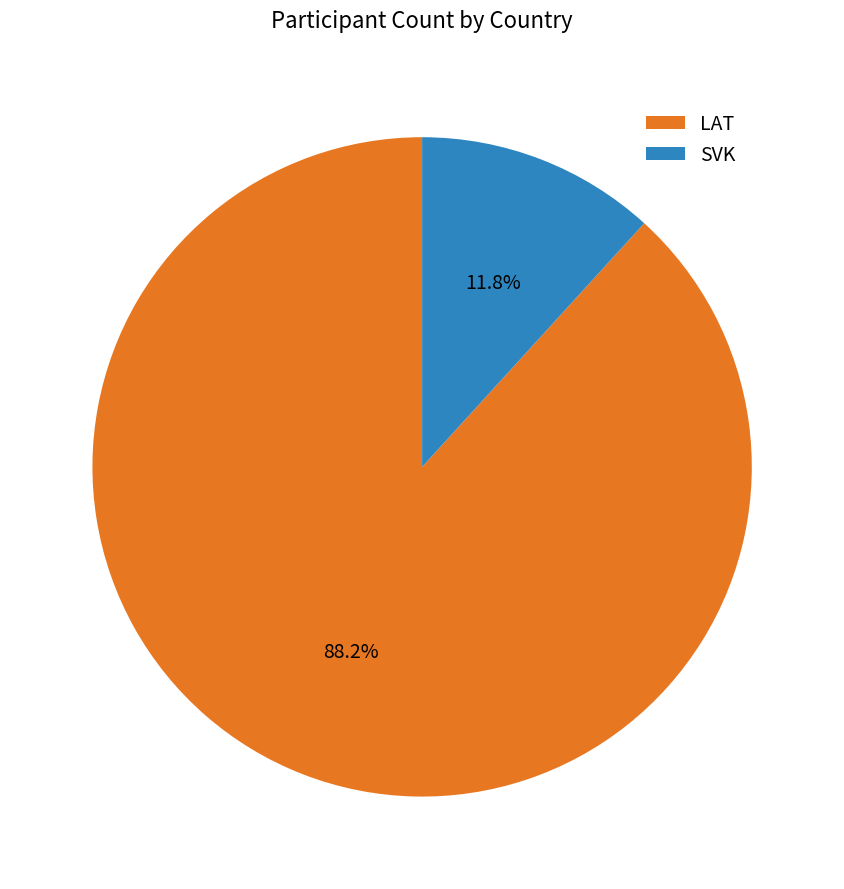

What percentage is the LAT slice, to the nearest percent?

88%